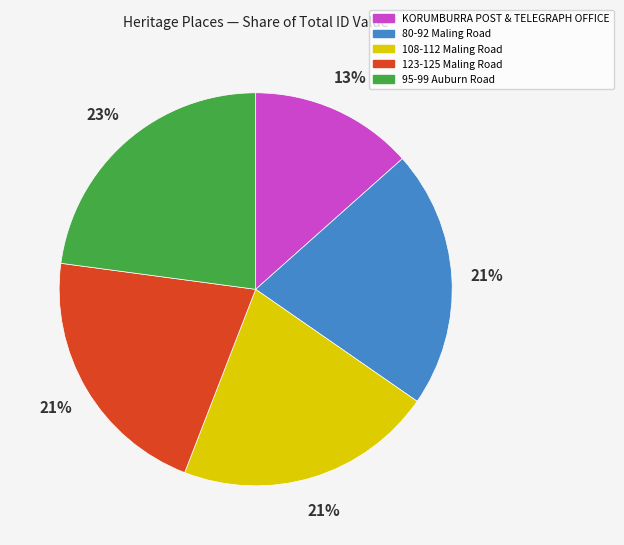

Combined, do 108-112 Maling Road and 95-99 Auburn Road account for over 50%?

No